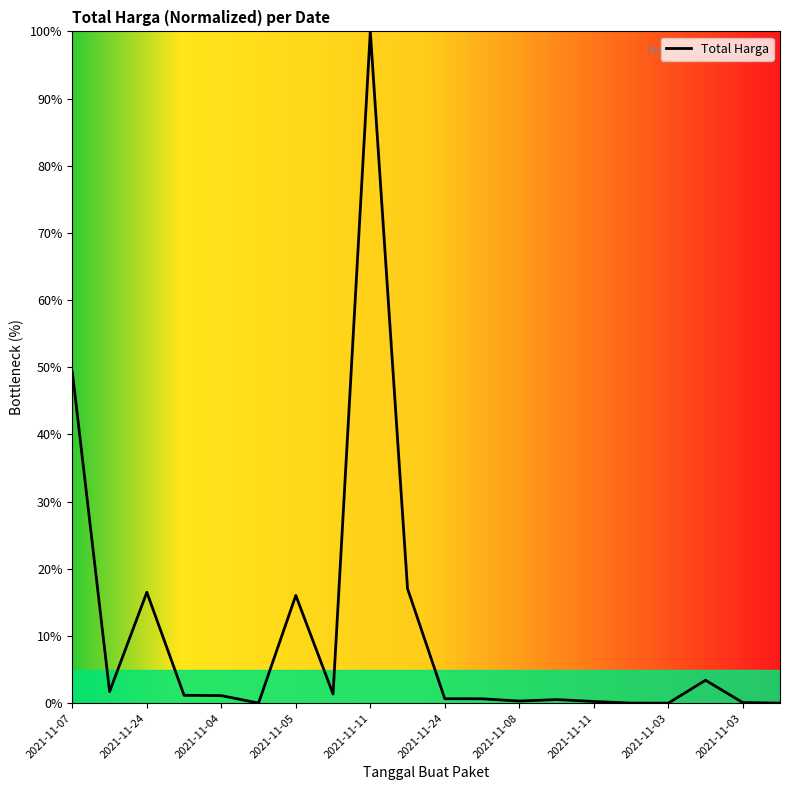

What is the difference between the maximum and minimum values?

100.0